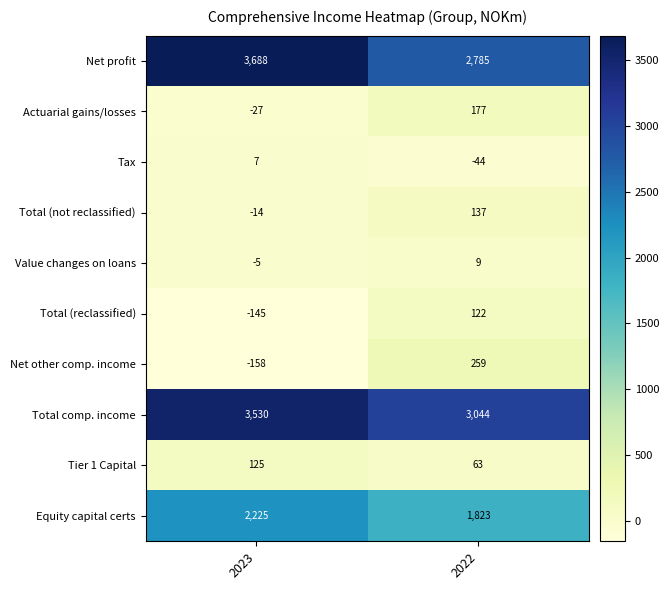

Reading left to right, transcribe all the data shown in this chart.

Net profit: 3688	2785
Actuarial gains/losses: -27	177
Tax: 7	-44
Total (not reclassified): -14	137
Value changes on loans: -5	9
Total (reclassified): -145	122
Net other comp. income: -158	259
Total comp. income: 3530	3044
Tier 1 Capital: 125	63
Equity capital certs: 2225	1823